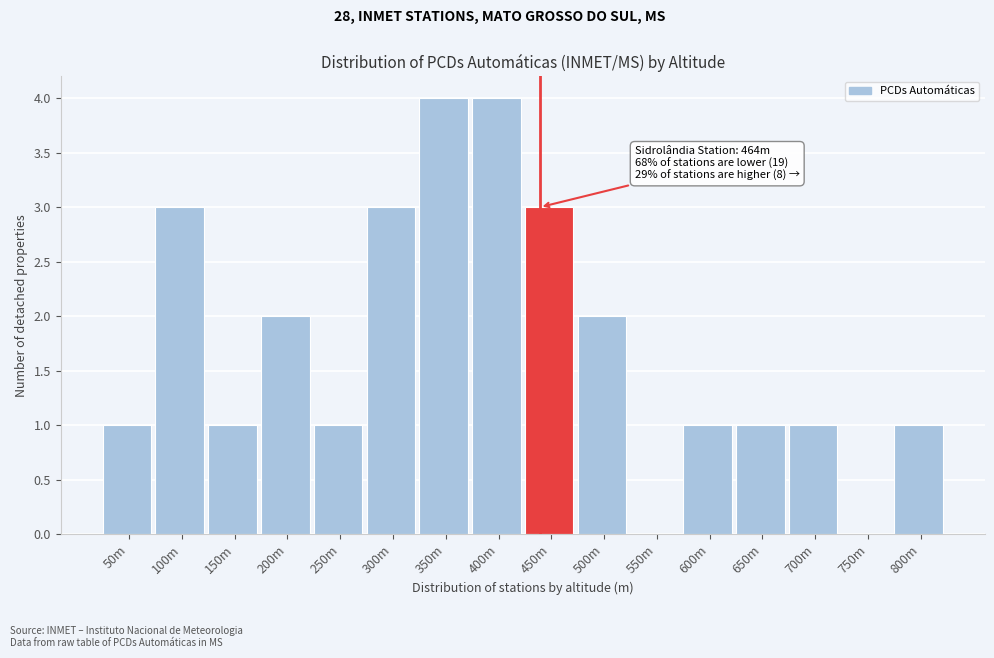

Reading left to right, what are all the values shown in this chart?

50m=1	100m=3	150m=1	200m=2	250m=1	300m=3	350m=4	400m=4	450m=3	500m=2	550m=0	600m=1	650m=1	700m=1	750m=0	800m=1